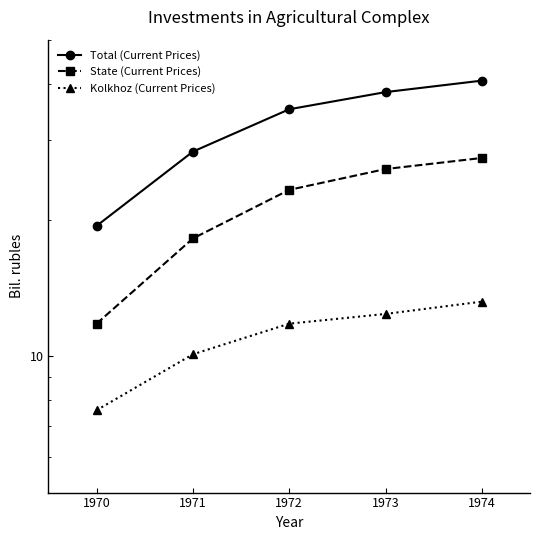

What is the minimum value for Kolkhoz (Current Prices)?

7.6